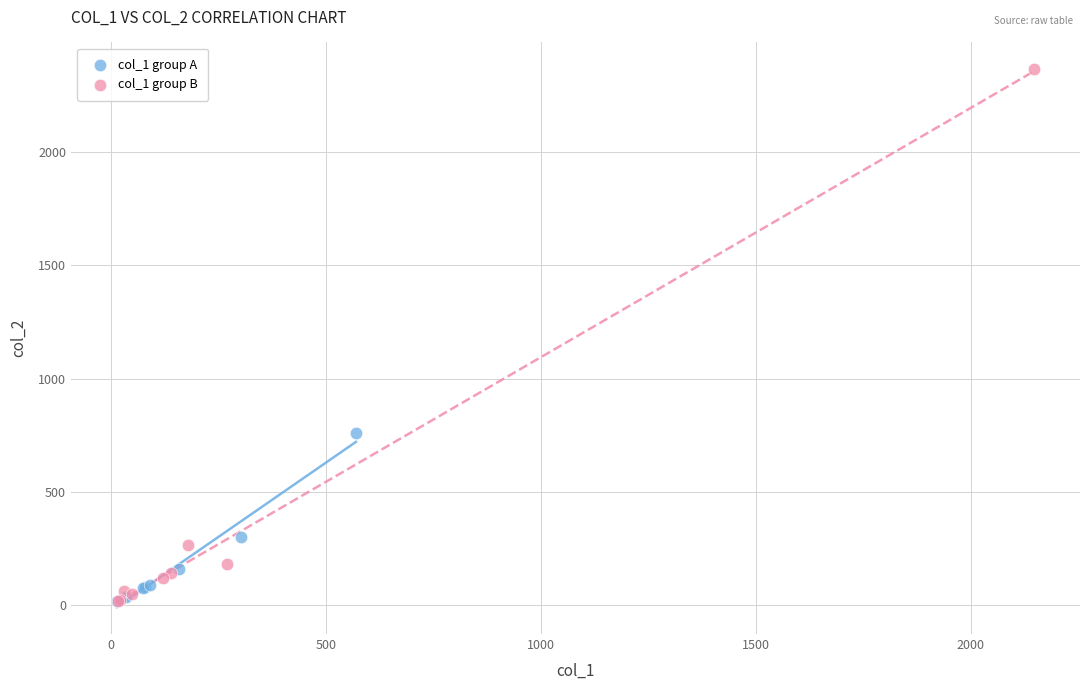

Which series has the largest Y range (max minus min)?

col_1 group B